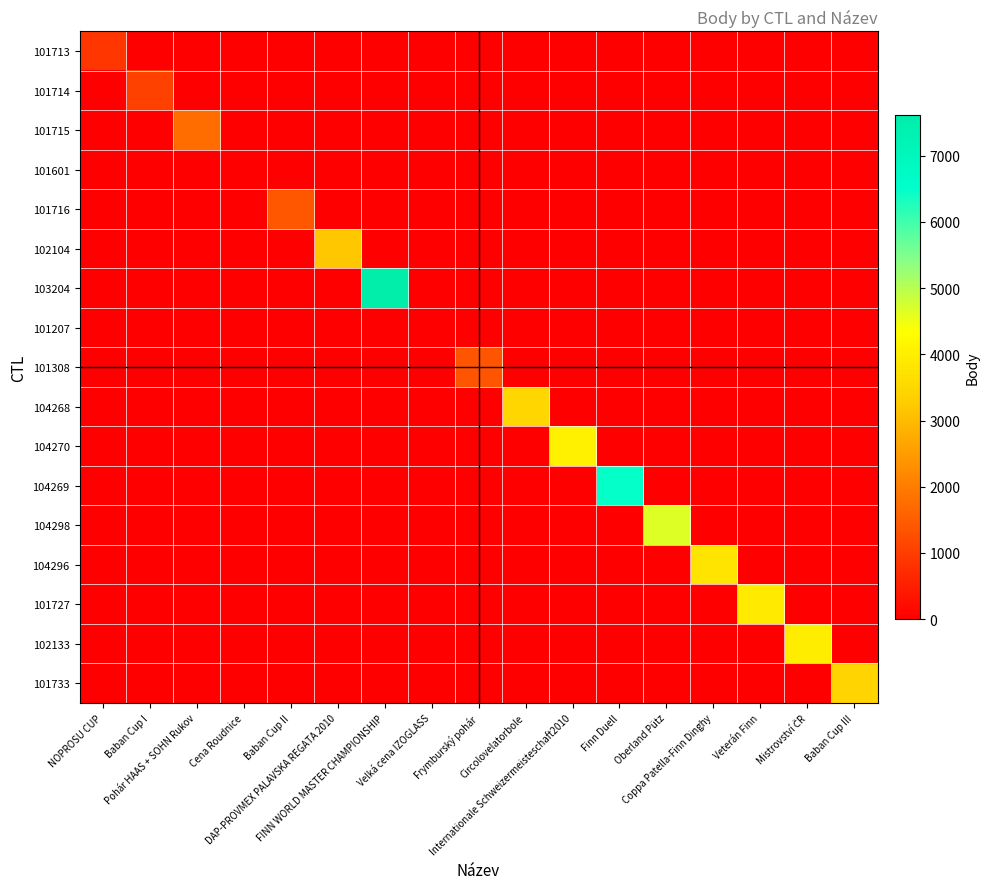

How many data points does each series have?

17